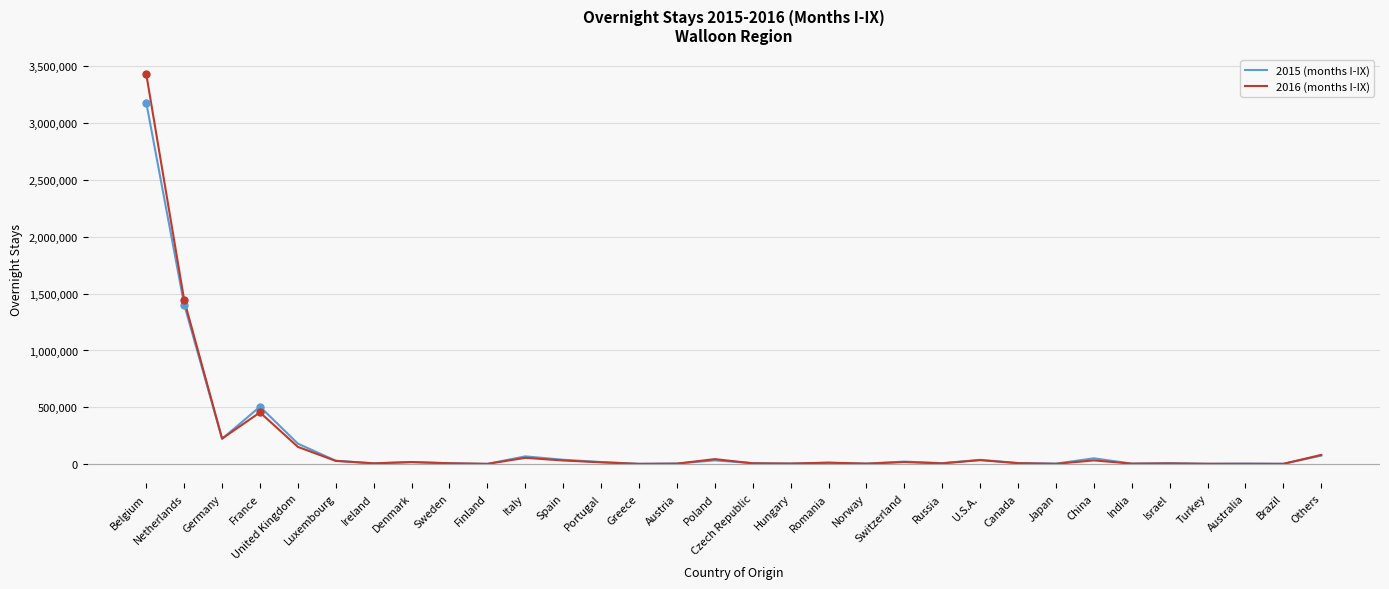

At which category is the sum across all series the highest?

Belgium